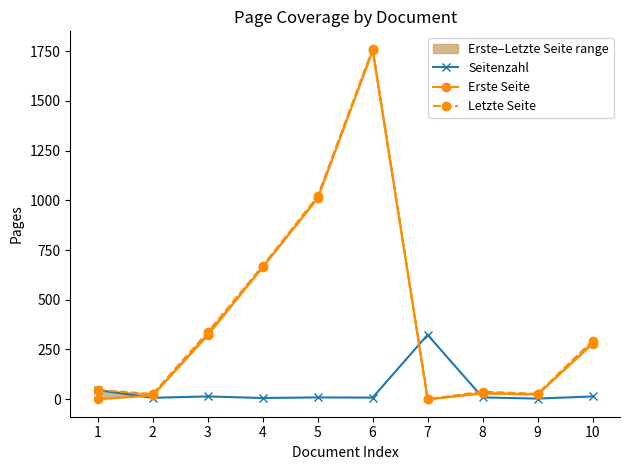

Does the chart display data point markers on the line(s)?

Yes